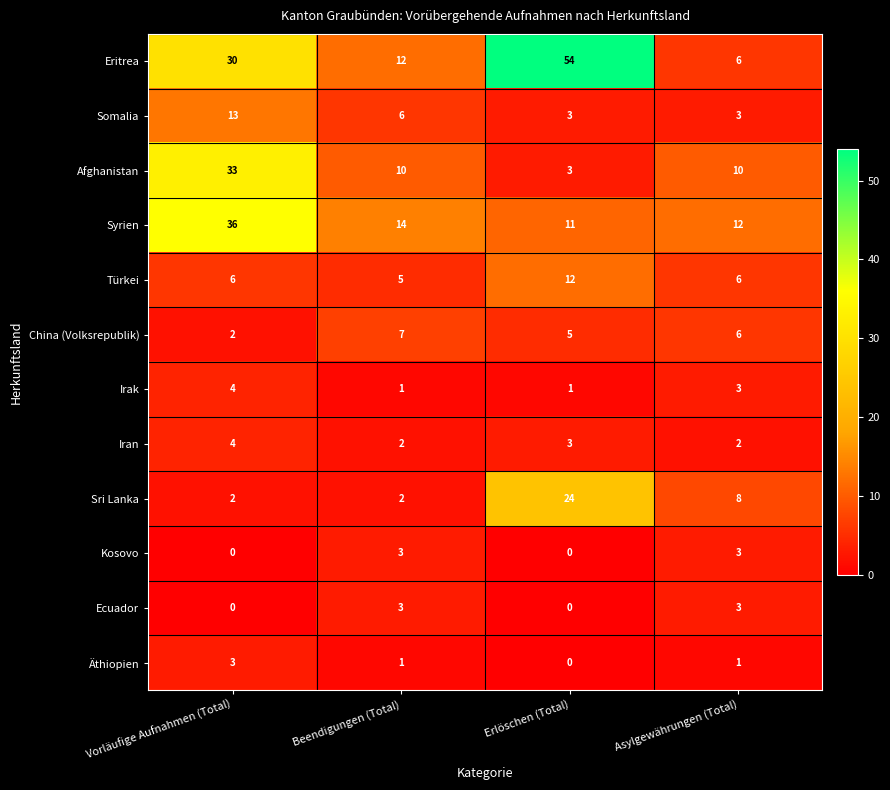

What is the difference between the maximum and second lowest values in the Irak series?

3